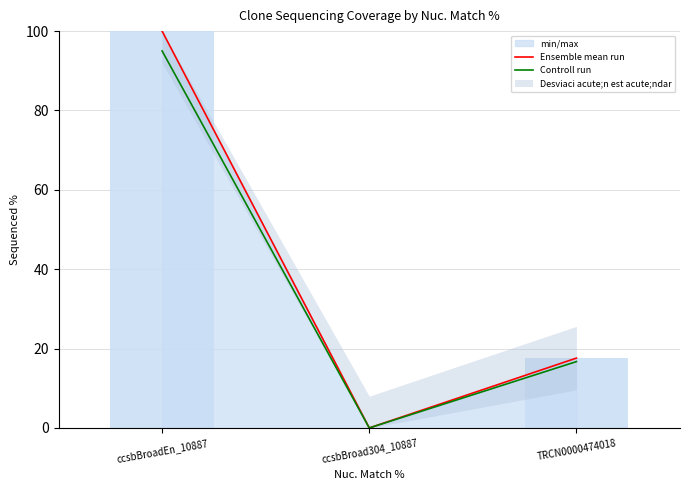

Does the chart have visible grid lines?

Yes